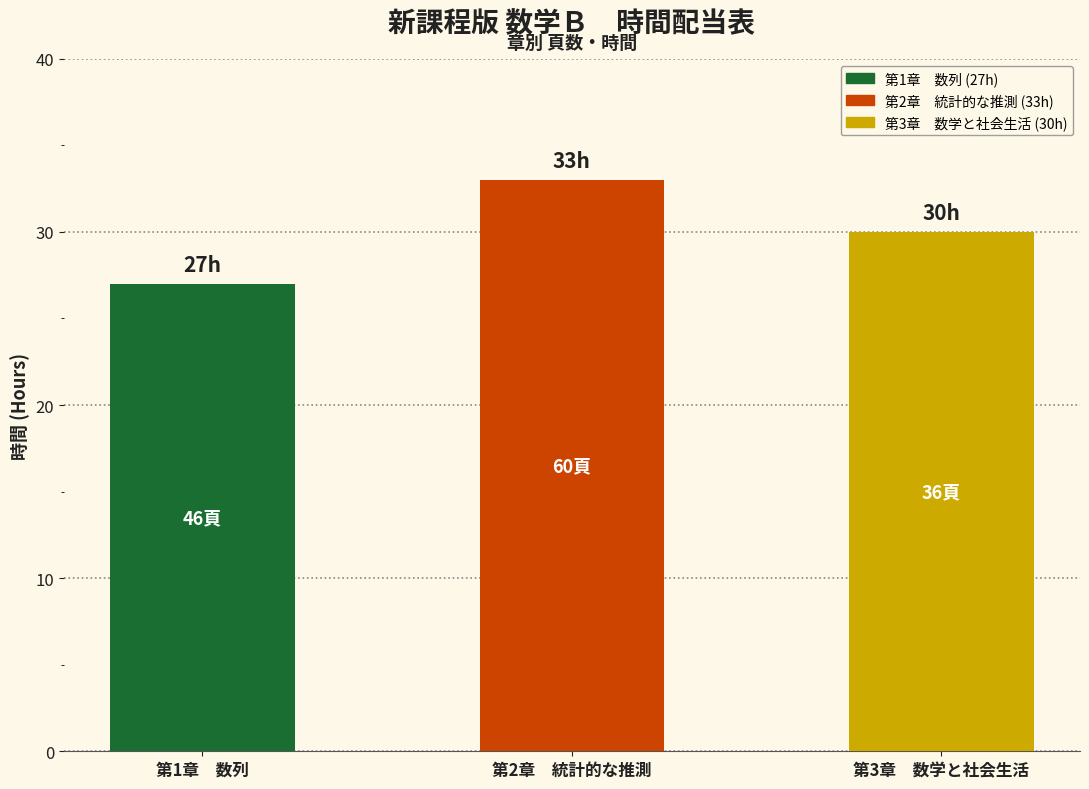

Which label corresponds to the smallest value in the chart?

第1章　数列